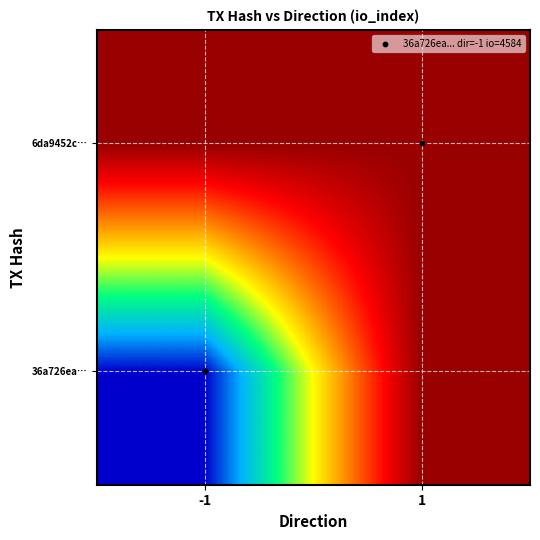

What is the total value across all series at 1?

1